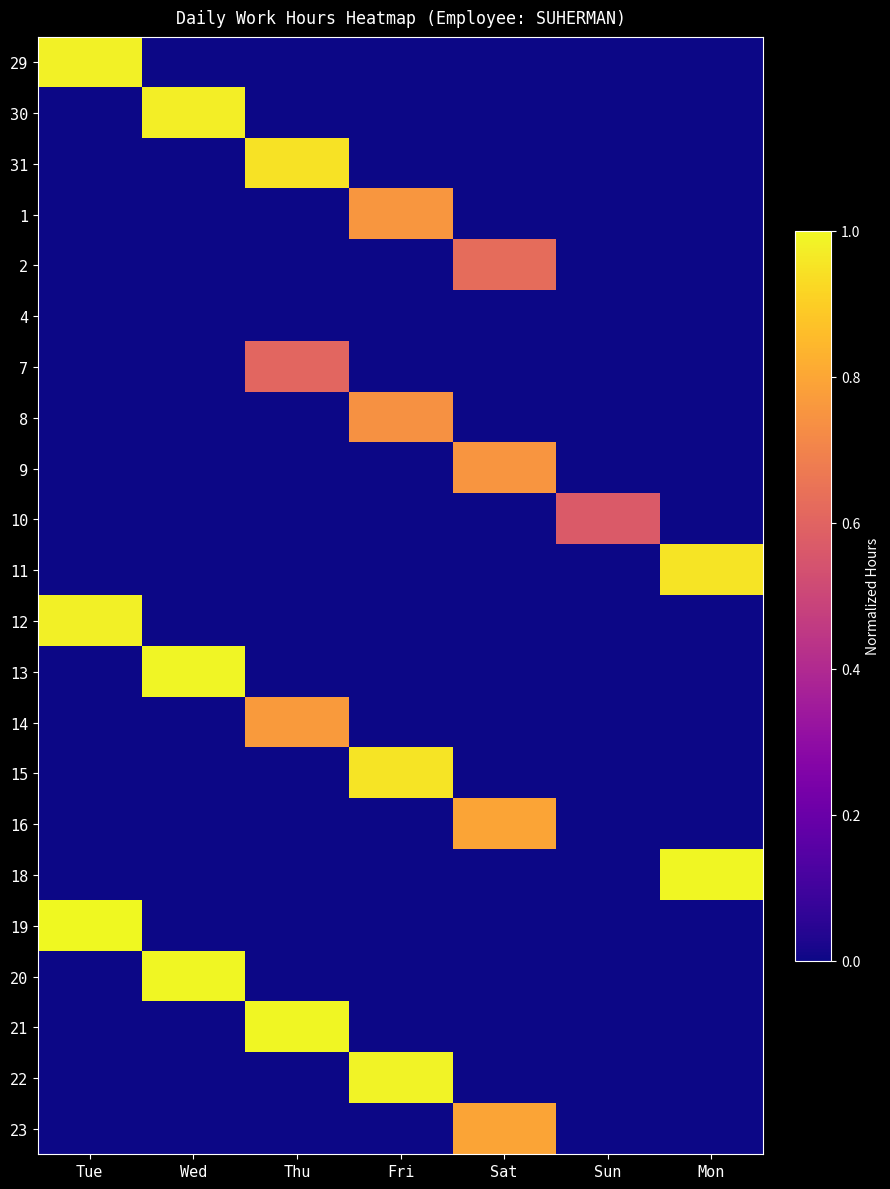

Reading left to right, extract all data points from this chart.

29: Tue=1.0	Wed=0.0	Thu=0.0	Fri=0.0	Sat=0.0	Sun=0.0	Mon=0.0
30: Tue=0.0	Wed=1.0	Thu=0.0	Fri=0.0	Sat=0.0	Sun=0.0	Mon=0.0
31: Tue=0.0	Wed=0.0	Thu=0.9	Fri=0.0	Sat=0.0	Sun=0.0	Mon=0.0
1: Tue=0.0	Wed=0.0	Thu=0.0	Fri=0.8	Sat=0.0	Sun=0.0	Mon=0.0
2: Tue=0.0	Wed=0.0	Thu=0.0	Fri=0.0	Sat=0.6	Sun=0.0	Mon=0.0
4: Tue=0.0	Wed=0.0	Thu=0.0	Fri=0.0	Sat=0.0	Sun=0.0	Mon=0.0
7: Tue=0.0	Wed=0.0	Thu=0.6	Fri=0.0	Sat=0.0	Sun=0.0	Mon=0.0
8: Tue=0.0	Wed=0.0	Thu=0.0	Fri=0.7	Sat=0.0	Sun=0.0	Mon=0.0
9: Tue=0.0	Wed=0.0	Thu=0.0	Fri=0.0	Sat=0.8	Sun=0.0	Mon=0.0
10: Tue=0.0	Wed=0.0	Thu=0.0	Fri=0.0	Sat=0.0	Sun=0.6	Mon=0.0
11: Tue=0.0	Wed=0.0	Thu=0.0	Fri=0.0	Sat=0.0	Sun=0.0	Mon=1.0
12: Tue=1.0	Wed=0.0	Thu=0.0	Fri=0.0	Sat=0.0	Sun=0.0	Mon=0.0
13: Tue=0.0	Wed=1.0	Thu=0.0	Fri=0.0	Sat=0.0	Sun=0.0	Mon=0.0
14: Tue=0.0	Wed=0.0	Thu=0.8	Fri=0.0	Sat=0.0	Sun=0.0	Mon=0.0
15: Tue=0.0	Wed=0.0	Thu=0.0	Fri=0.9	Sat=0.0	Sun=0.0	Mon=0.0
16: Tue=0.0	Wed=0.0	Thu=0.0	Fri=0.0	Sat=0.8	Sun=0.0	Mon=0.0
18: Tue=0.0	Wed=0.0	Thu=0.0	Fri=0.0	Sat=0.0	Sun=0.0	Mon=1.0
19: Tue=1.0	Wed=0.0	Thu=0.0	Fri=0.0	Sat=0.0	Sun=0.0	Mon=0.0
20: Tue=0.0	Wed=1.0	Thu=0.0	Fri=0.0	Sat=0.0	Sun=0.0	Mon=0.0
21: Tue=0.0	Wed=0.0	Thu=1.0	Fri=0.0	Sat=0.0	Sun=0.0	Mon=0.0
22: Tue=0.0	Wed=0.0	Thu=0.0	Fri=1.0	Sat=0.0	Sun=0.0	Mon=0.0
23: Tue=0.0	Wed=0.0	Thu=0.0	Fri=0.0	Sat=0.8	Sun=0.0	Mon=0.0